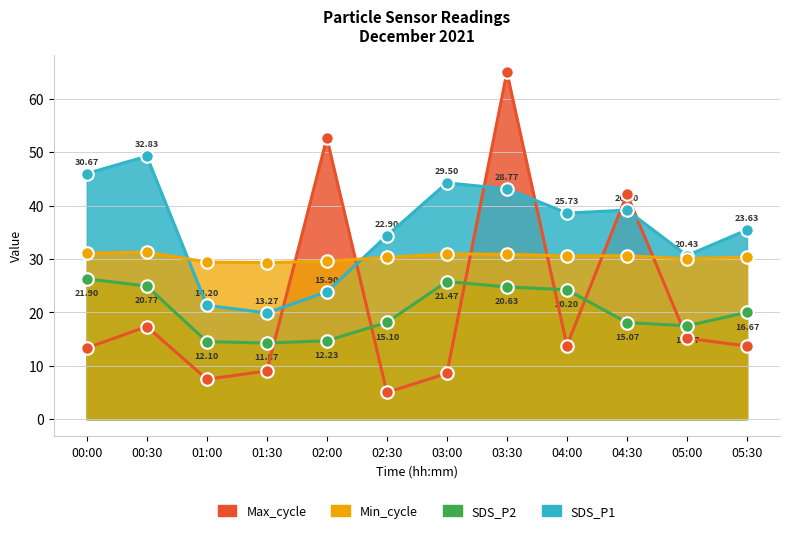

True or false: SDS_P2 and SDS_P1 cross at least once.

False